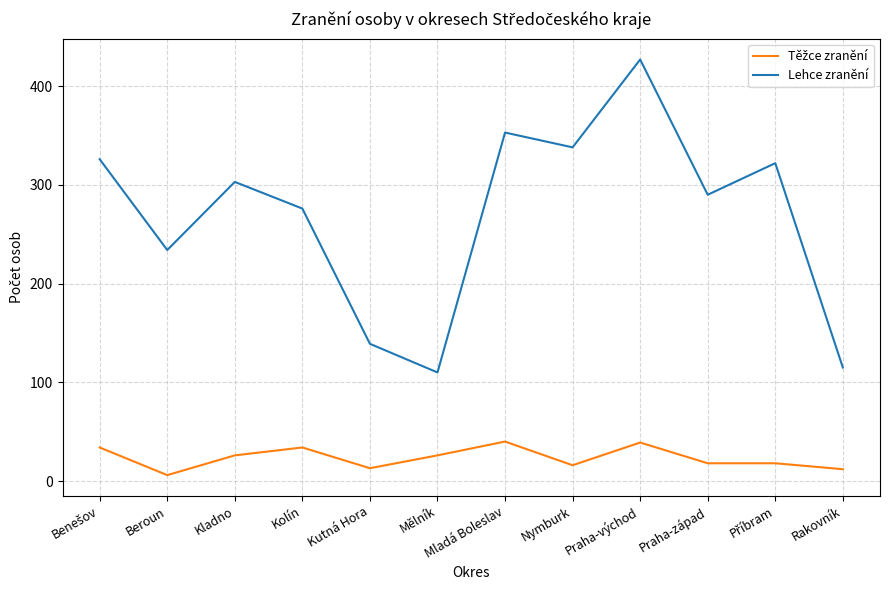

How many lines are shown in the chart?

2